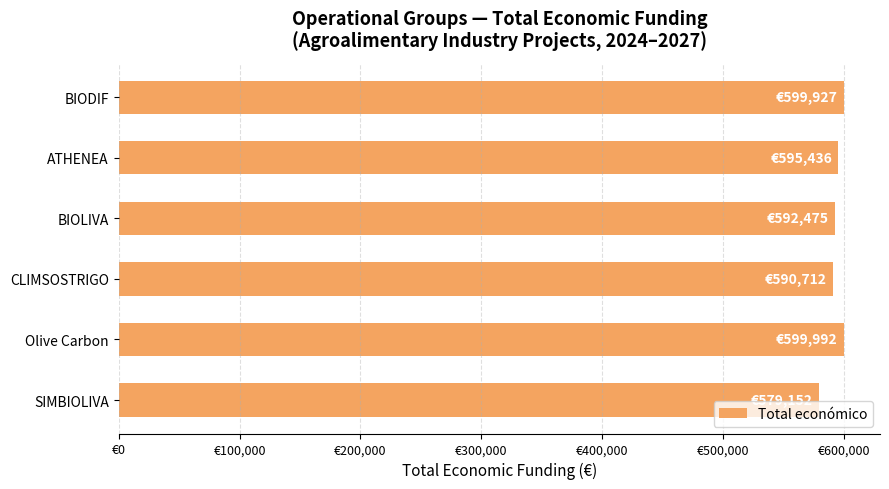

At which category does the chart reach its minimum across all series?

SIMBIOLIVA